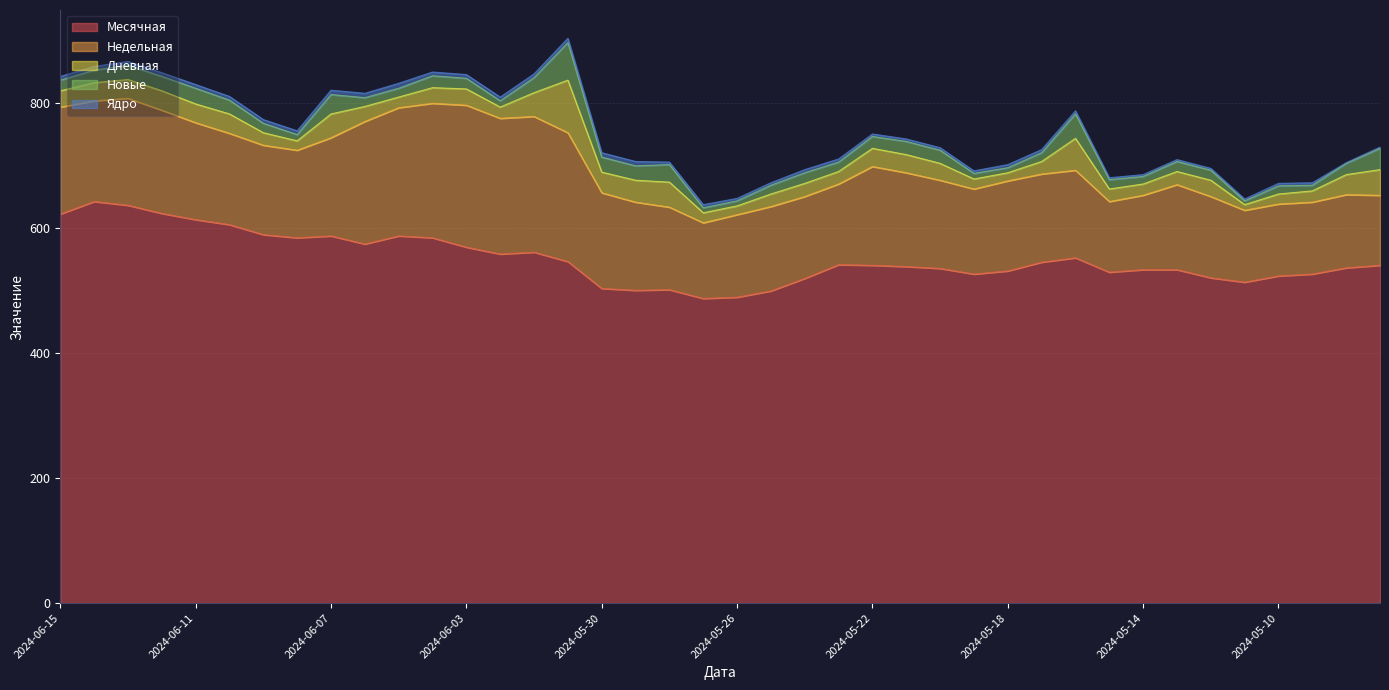

Reading left to right, transcribe all the data shown in this chart.

Месячная: 2024-06-15=622	2024-06-14=642	2024-06-13=636	2024-06-12=623	2024-06-11=613	2024-06-10=605	2024-06-09=589	2024-06-08=584	2024-06-07=587	2024-06-06=574	2024-06-05=587	2024-06-04=584	2024-06-03=569	2024-06-02=558	2024-06-01=561	2024-05-31=546	2024-05-30=503	2024-05-29=500	2024-05-28=501	2024-05-27=487	2024-05-26=489	2024-05-25=499	2024-05-24=519	2024-05-23=541	2024-05-22=540	2024-05-21=538	2024-05-20=535	2024-05-19=526	2024-05-18=531	2024-05-17=545	2024-05-16=552	2024-05-15=529	2024-05-14=533	2024-05-13=533	2024-05-12=520	2024-05-11=513	2024-05-10=523	2024-05-09=526	2024-05-08=536	2024-05-07=540
Недельная: 2024-06-15=171	2024-06-14=161	2024-06-13=171	2024-06-12=165	2024-06-11=155	2024-06-10=146	2024-06-09=143	2024-06-08=140	2024-06-07=157	2024-06-06=196	2024-06-05=205	2024-06-04=215	2024-06-03=227	2024-06-02=217	2024-06-01=217	2024-05-31=206	2024-05-30=153	2024-05-29=141	2024-05-28=132	2024-05-27=121	2024-05-26=132	2024-05-25=135	2024-05-24=131	2024-05-23=129	2024-05-22=158	2024-05-21=150	2024-05-20=141	2024-05-19=136	2024-05-18=144	2024-05-17=141	2024-05-16=140	2024-05-15=113	2024-05-14=119	2024-05-13=136	2024-05-12=130	2024-05-11=115	2024-05-10=115	2024-05-09=115	2024-05-08=117	2024-05-07=112
Дневная: 2024-06-15=26	2024-06-14=29	2024-06-13=30	2024-06-12=31	2024-06-11=30	2024-06-10=31	2024-06-09=20	2024-06-08=15	2024-06-07=38	2024-06-06=24	2024-06-05=17	2024-06-04=25	2024-06-03=26	2024-06-02=18	2024-06-01=38	2024-05-31=84	2024-05-30=33	2024-05-29=35	2024-05-28=40	2024-05-27=16	2024-05-26=14	2024-05-25=20	2024-05-24=21	2024-05-23=20	2024-05-22=29	2024-05-21=29	2024-05-20=27	2024-05-19=16	2024-05-18=13	2024-05-17=20	2024-05-16=51	2024-05-15=20	2024-05-14=18	2024-05-13=21	2024-05-12=26	2024-05-11=9	2024-05-10=16	2024-05-09=18	2024-05-08=32	2024-05-07=41
Новые: 2024-06-15=17	2024-06-14=20	2024-06-13=23	2024-06-12=23	2024-06-11=25	2024-06-10=22	2024-06-09=15	2024-06-08=10	2024-06-07=31	2024-06-06=14	2024-06-05=14	2024-06-04=19	2024-06-03=17	2024-06-02=10	2024-06-01=24	2024-05-31=60	2024-05-30=24	2024-05-29=23	2024-05-28=28	2024-05-27=8	2024-05-26=8	2024-05-25=14	2024-05-24=17	2024-05-23=15	2024-05-22=19	2024-05-21=21	2024-05-20=21	2024-05-19=9	2024-05-18=8	2024-05-17=14	2024-05-16=39	2024-05-15=15	2024-05-14=12	2024-05-13=16	2024-05-12=16	2024-05-11=6	2024-05-10=13	2024-05-09=9	2024-05-08=18	2024-05-07=34
Ядро: 2024-06-15=6	2024-06-14=6	2024-06-13=6	2024-06-12=6	2024-06-11=6	2024-06-10=6	2024-06-09=6	2024-06-08=6	2024-06-07=7	2024-06-06=7	2024-06-05=8	2024-06-04=6	2024-06-03=6	2024-06-02=6	2024-06-01=6	2024-05-31=7	2024-05-30=7	2024-05-29=7	2024-05-28=4	2024-05-27=5	2024-05-26=4	2024-05-25=4	2024-05-24=5	2024-05-23=5	2024-05-22=4	2024-05-21=4	2024-05-20=4	2024-05-19=4	2024-05-18=5	2024-05-17=5	2024-05-16=5	2024-05-15=3	2024-05-14=3	2024-05-13=3	2024-05-12=3	2024-05-11=3	2024-05-10=4	2024-05-09=4	2024-05-08=1	2024-05-07=2